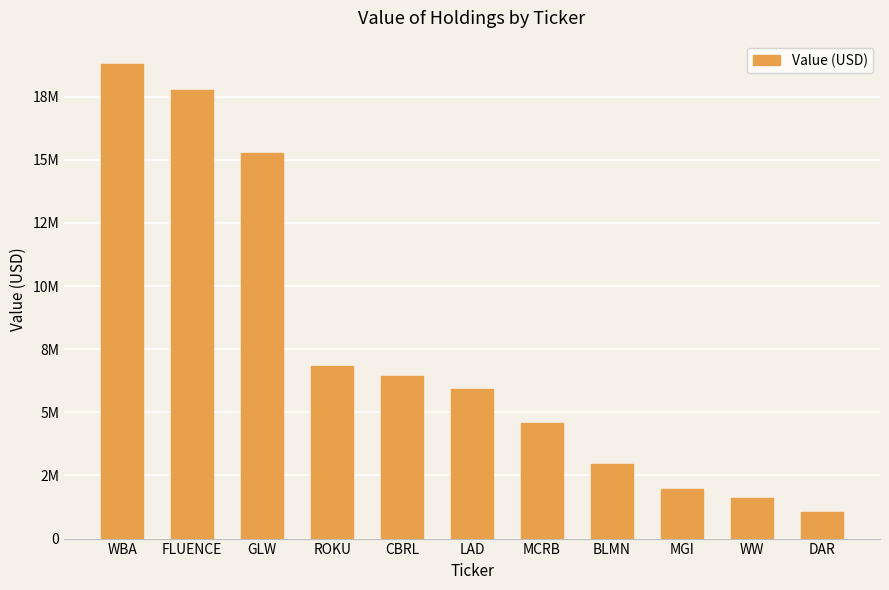

What is the difference between the second highest and second lowest values?

16167000